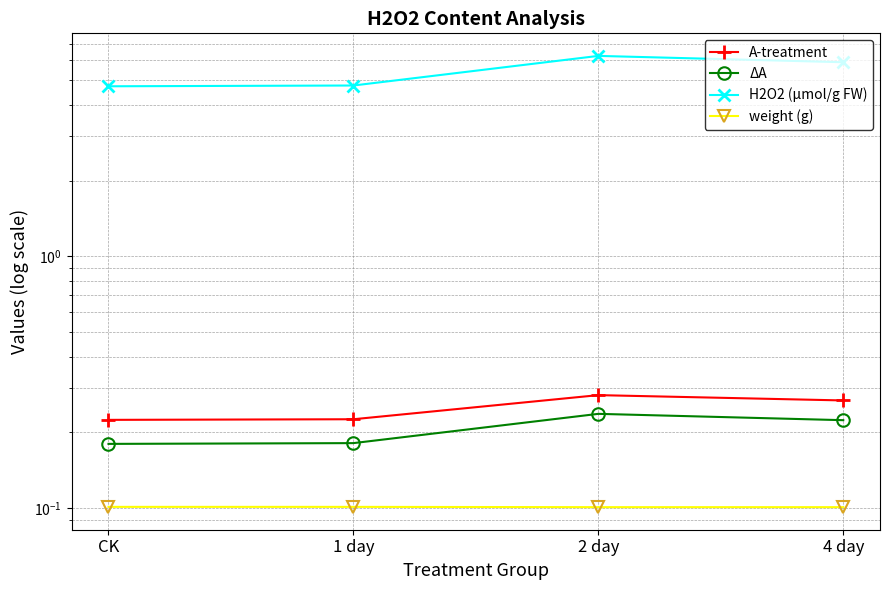

How many data points in H2O2 (μmol/g FW) are less than 5?

2